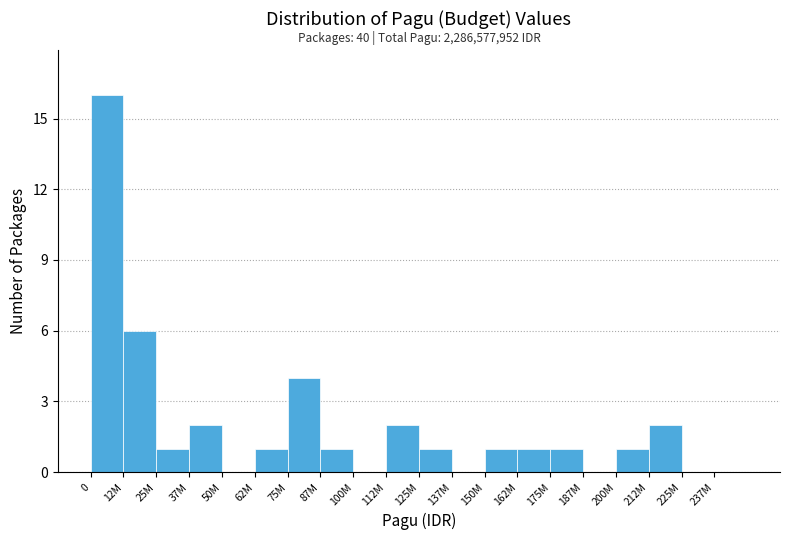

Reading right to left, what are all the values shown in this chart?

237M=0	225M=0	212M=2	200M=1	187M=0	175M=1	162M=1	150M=1	137M=0	125M=1	112M=2	100M=0	87M=1	75M=4	62M=1	50M=0	37M=2	25M=1	12M=6	0=16